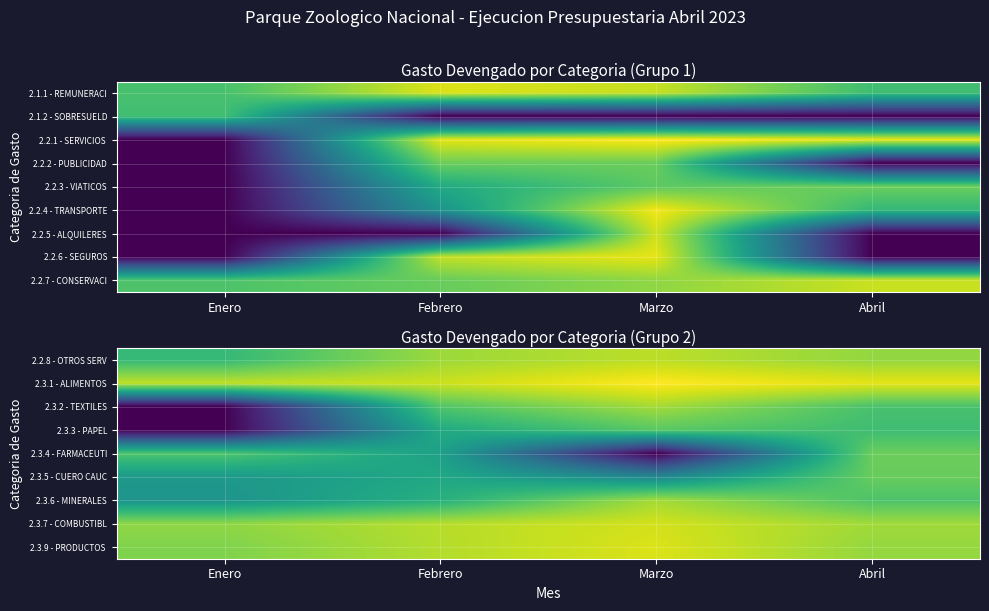

The 2.3.3 - PAPEL series shows 11.5 at Febrero. True or false?

False